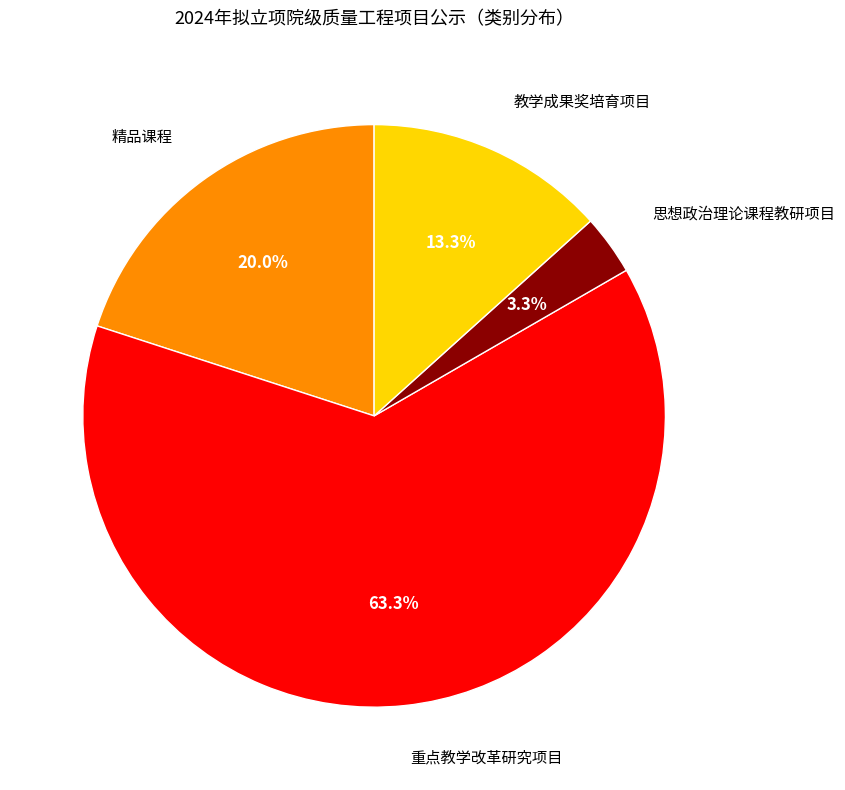

Does any single category account for the majority?

Yes